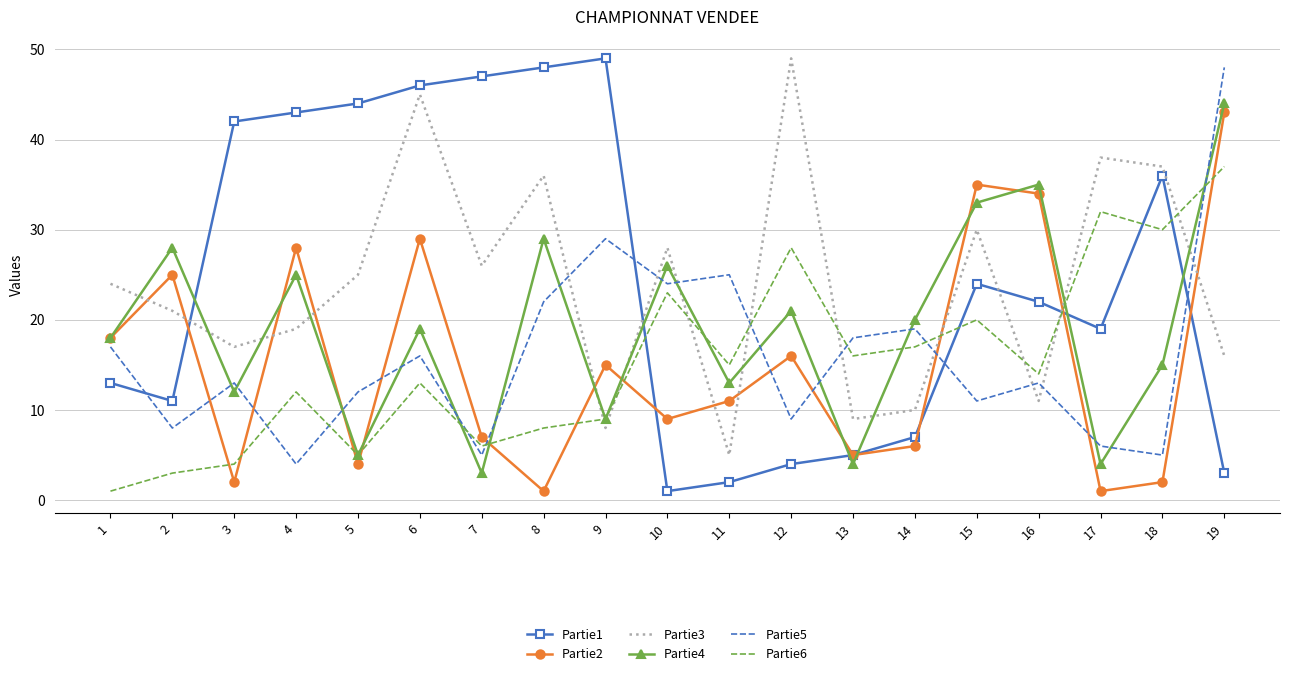

Reading left to right, transcribe all the data shown in this chart.

Partie1: 1=13	2=11	3=42	4=43	5=44	6=46	7=47	8=48	9=49	10=1	11=2	12=4	13=5	14=7	15=24	16=22	17=19	18=36	19=3
Partie2: 1=18	2=25	3=2	4=28	5=4	6=29	7=7	8=1	9=15	10=9	11=11	12=16	13=5	14=6	15=35	16=34	17=1	18=2	19=43
Partie3: 1=24	2=21	3=17	4=19	5=25	6=45	7=26	8=36	9=8	10=28	11=5	12=49	13=9	14=10	15=30	16=11	17=38	18=37	19=16
Partie4: 1=18	2=28	3=12	4=25	5=5	6=19	7=3	8=29	9=9	10=26	11=13	12=21	13=4	14=20	15=33	16=35	17=4	18=15	19=44
Partie5: 1=17	2=8	3=13	4=4	5=12	6=16	7=5	8=22	9=29	10=24	11=25	12=9	13=18	14=19	15=11	16=13	17=6	18=5	19=48
Partie6: 1=1	2=3	3=4	4=12	5=5	6=13	7=6	8=8	9=9	10=23	11=15	12=28	13=16	14=17	15=20	16=14	17=32	18=30	19=37